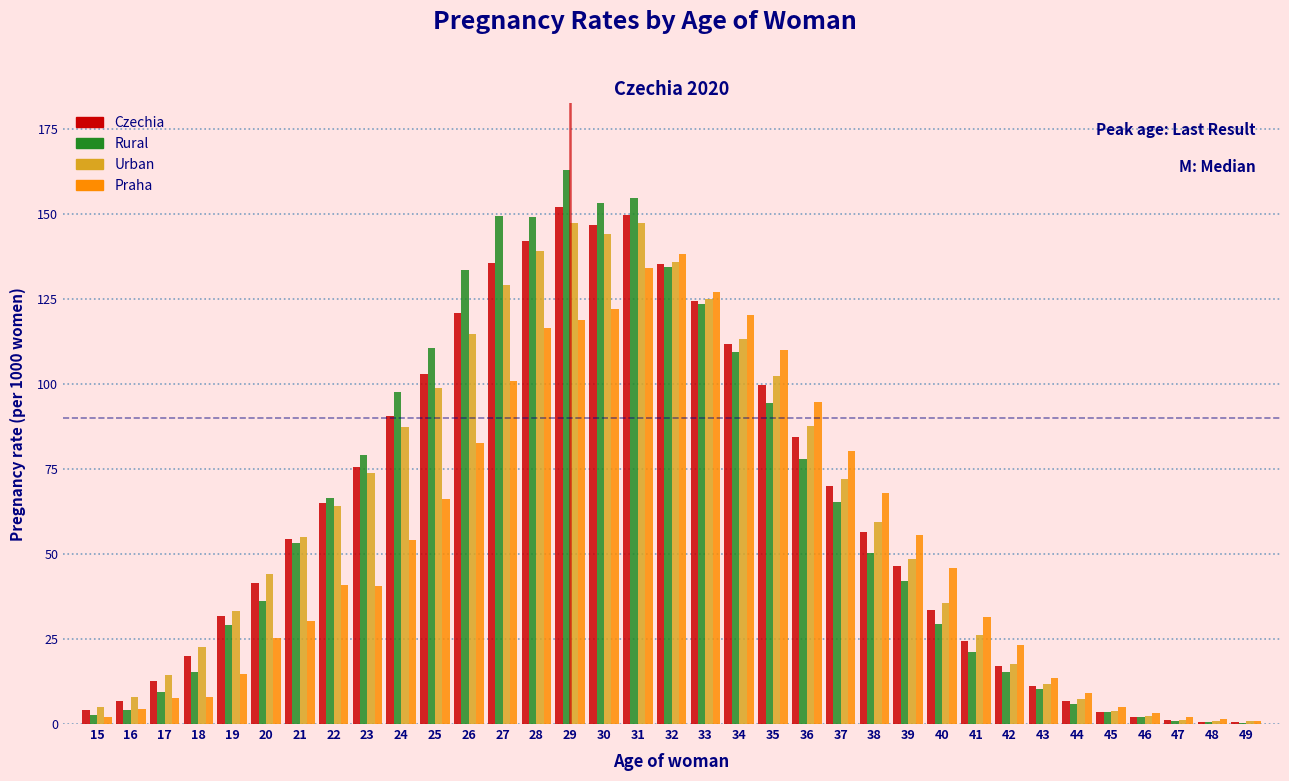

The value of Praha at 36 is 49.9. True or false?

False